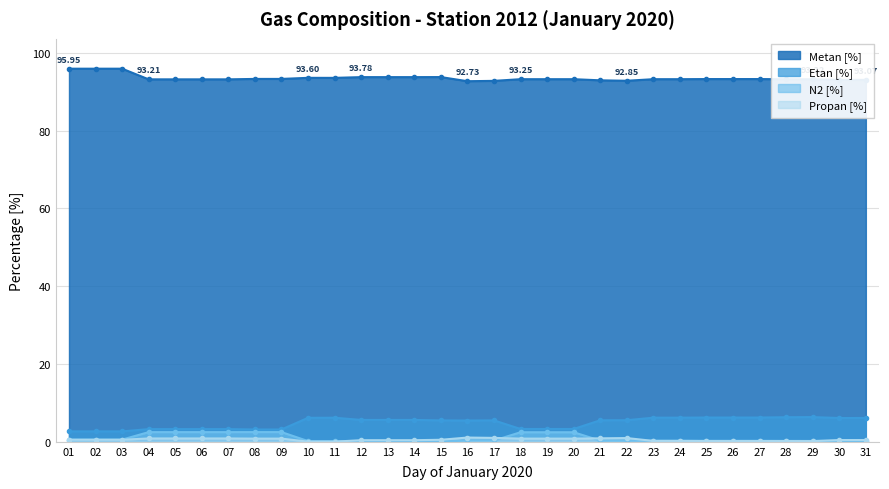

What is the difference between the maximum and minimum values in the Metan [%] series?

3.2